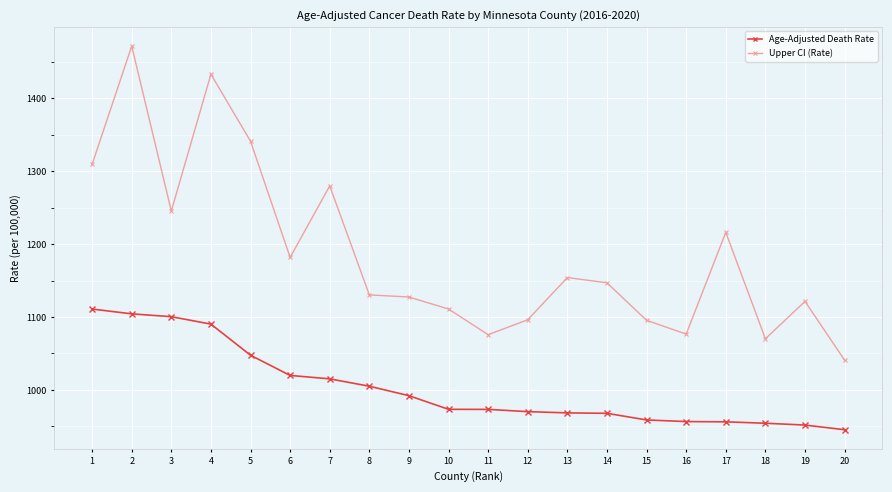

Rank the series by their maximum value, from highest to lowest.

Upper CI (Rate), Age-Adjusted Death Rate